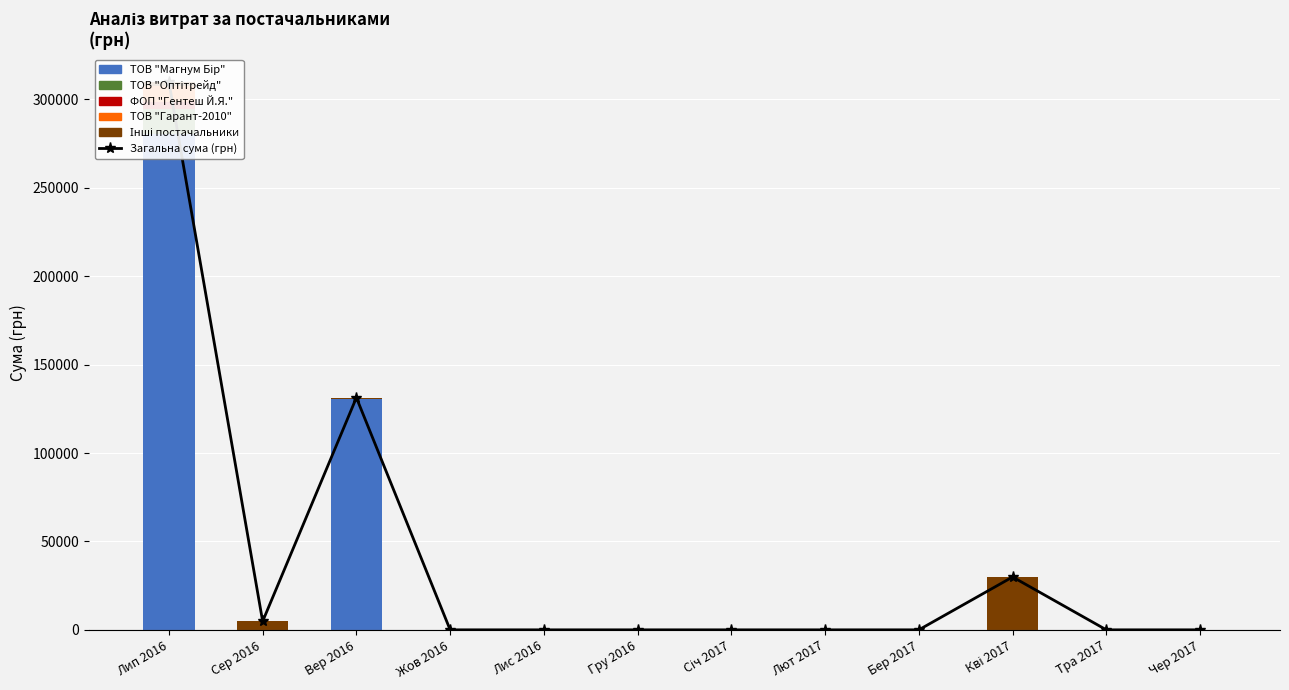

How many values in ТОВ "Гарант-2010" are above zero?

1